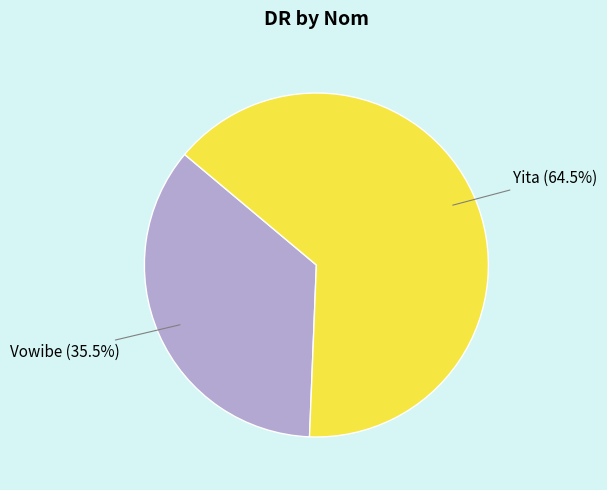

Is there any slice that represents more than half of the pie?

Yes